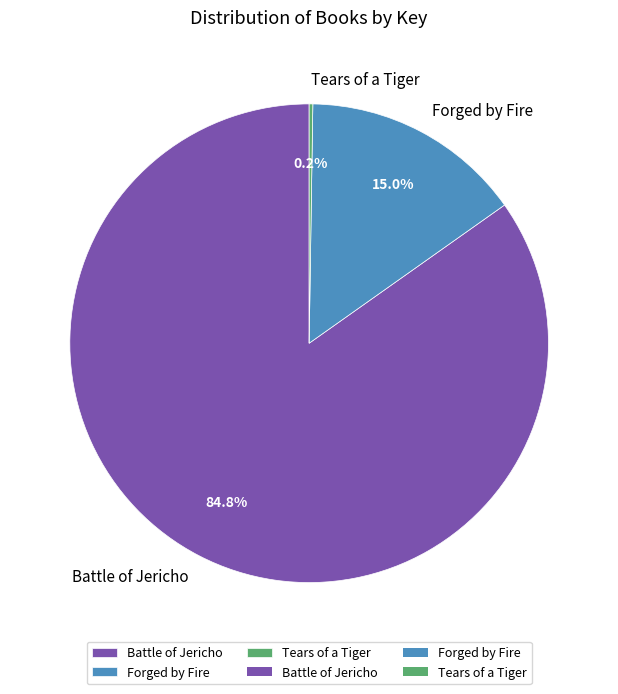

Which slice is the largest?

Battle of Jericho